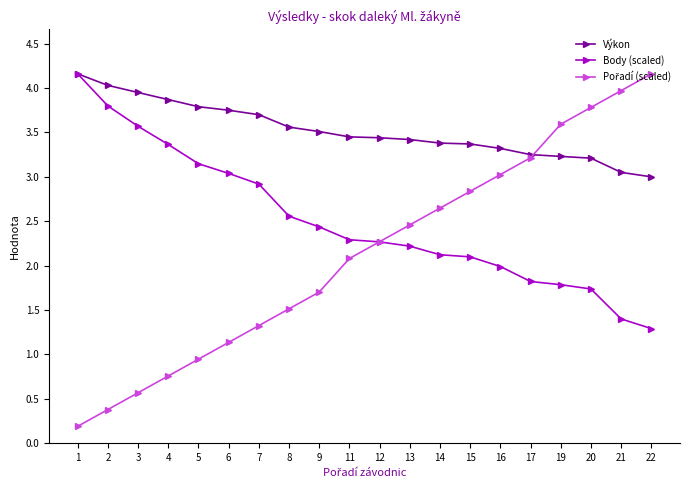

What is the value of the Výkon point at the 1st from the left?

4.2